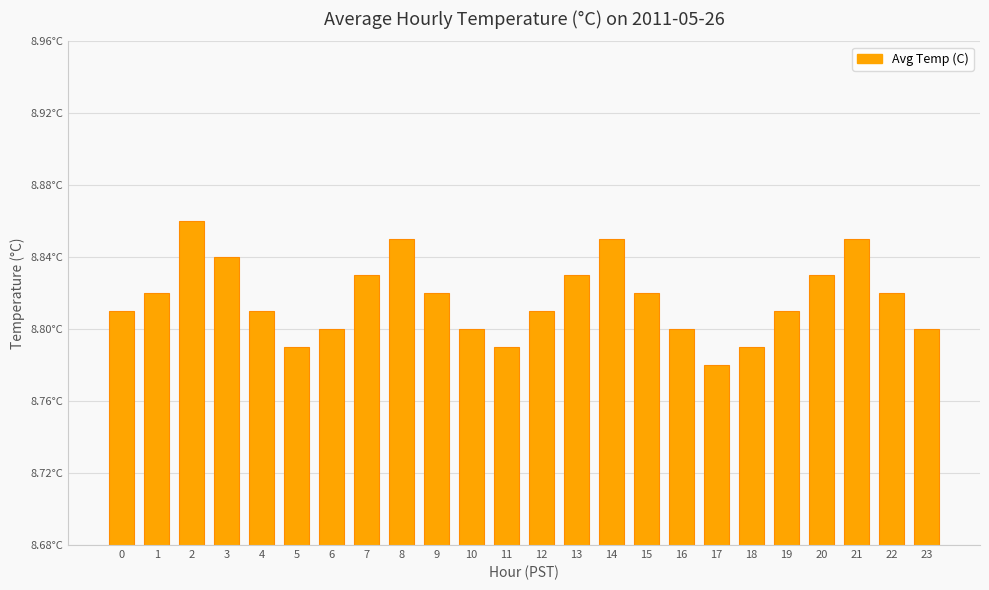

What is the smallest value displayed?

8.8